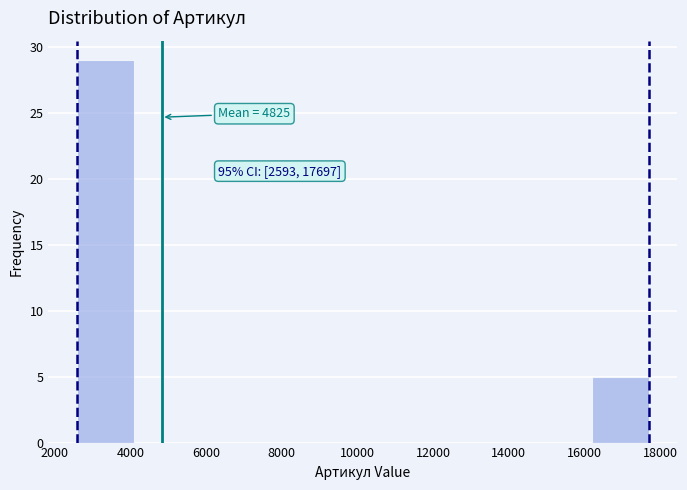

Which range on the x-axis has the tallest bar?

2600 to 4200